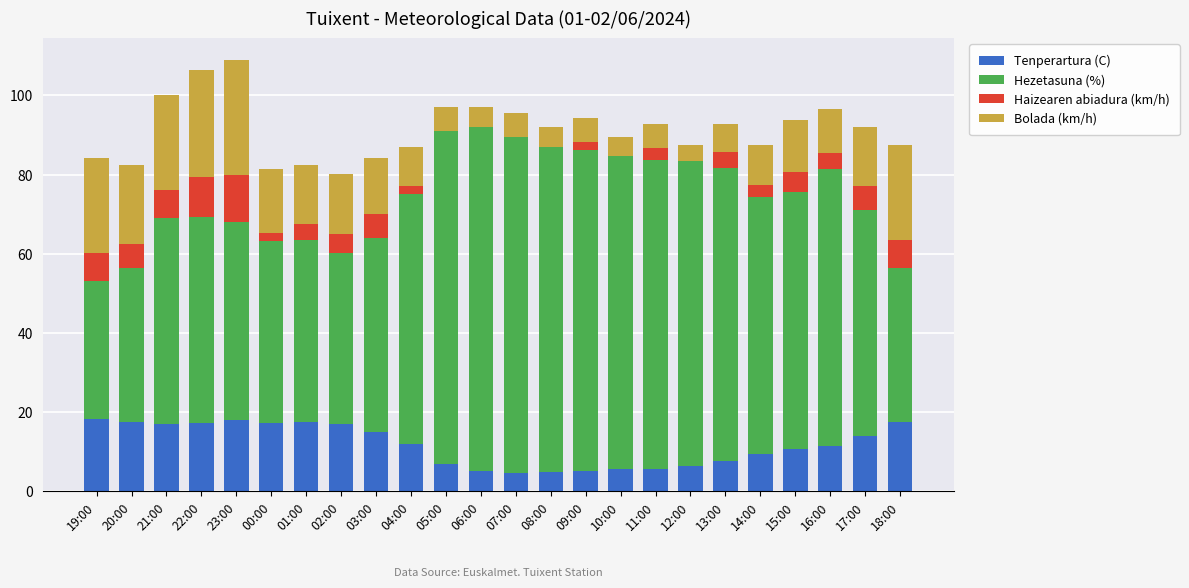

Count the number of categories in the chart.

24